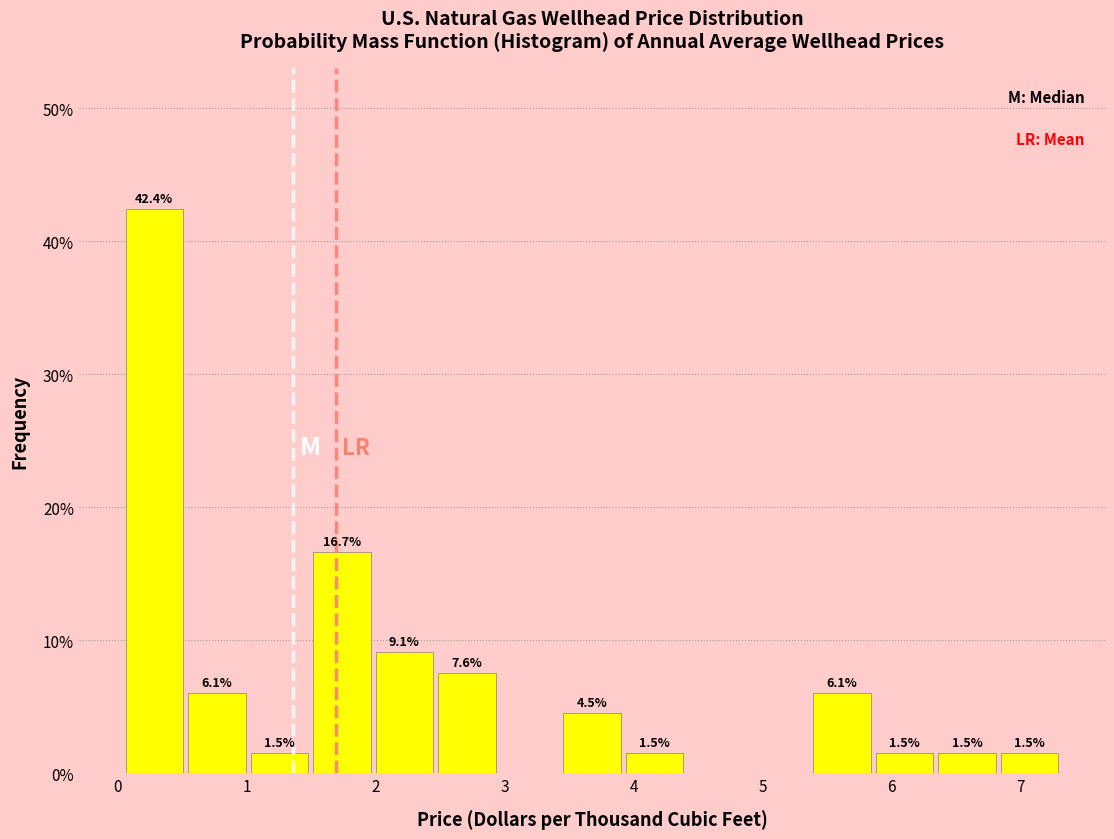

Over which range of the x-axis is the bar tallest?

0.1 to 0.5